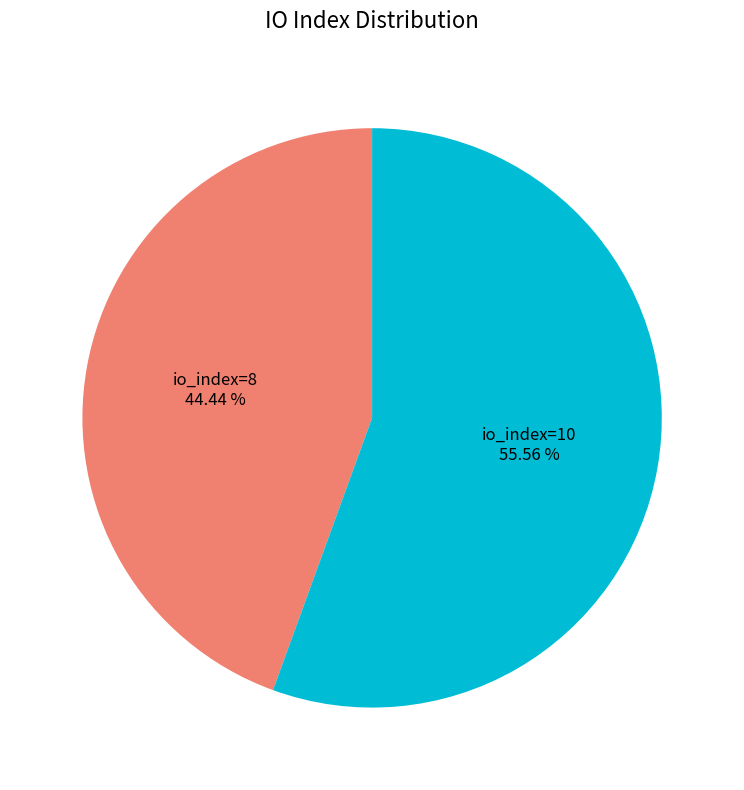

Does io_index=8 represent more than half of the total?

No